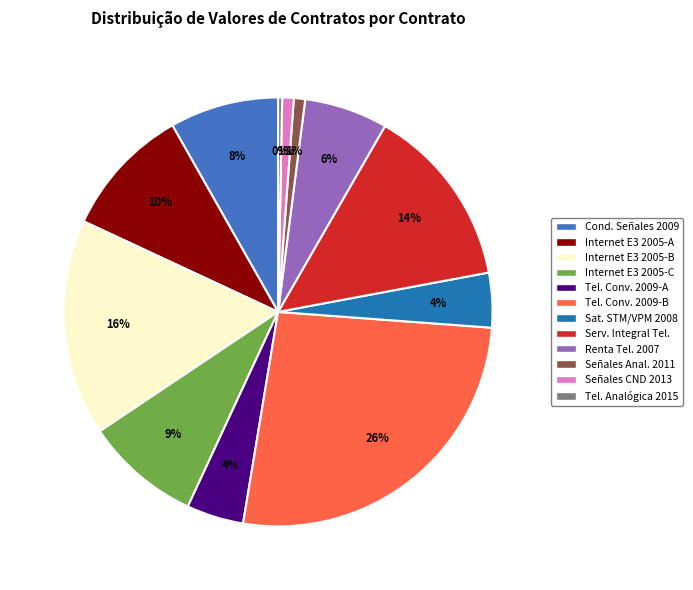

To the nearest percent, what is the average slice percentage?

8%